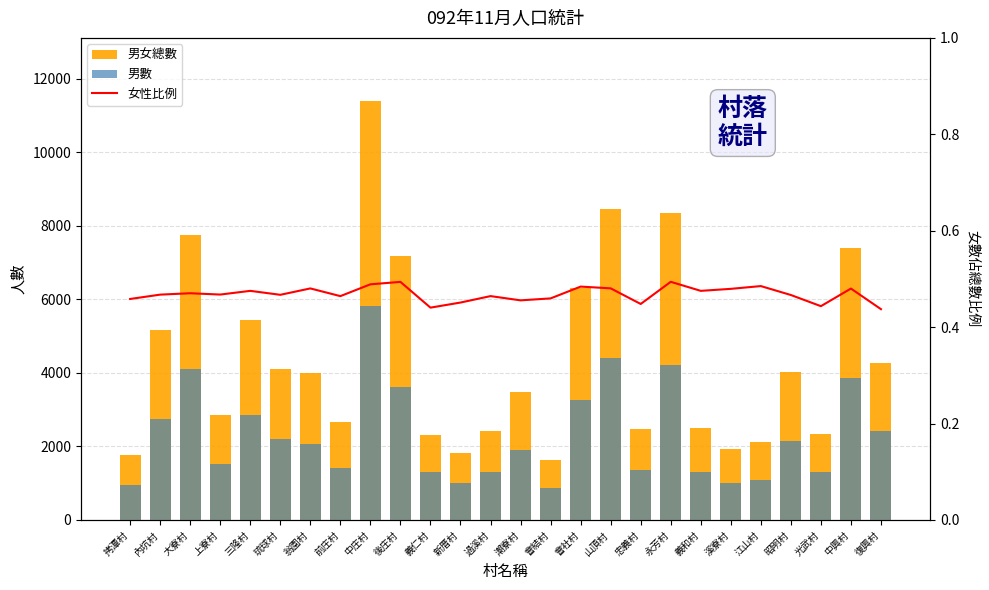

What is the total value across all series at 光武村?

3622.4